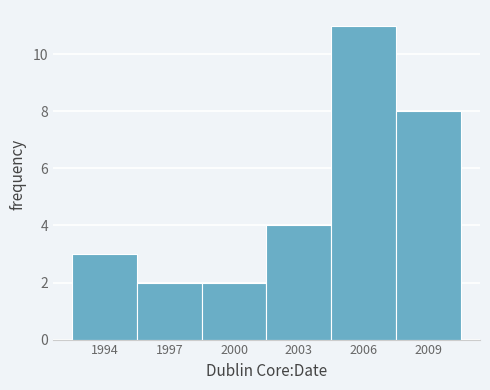

Reading left to right, extract all data points from this chart.

1994=3	1997=2	2000=2	2003=4	2006=11	2009=8